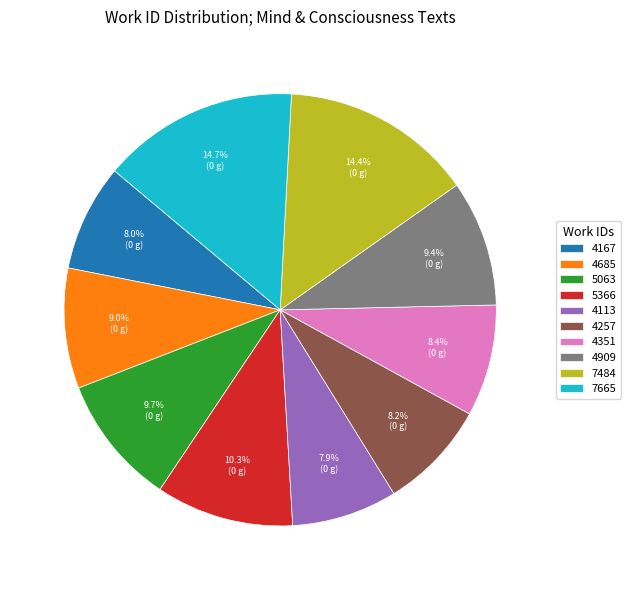

Does 5063 represent more than half of the total?

No